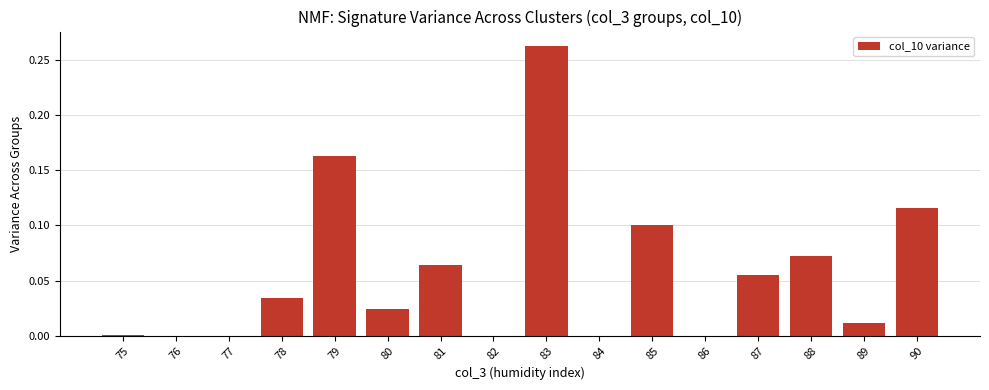

Which has a higher value, 82 or 80?

80